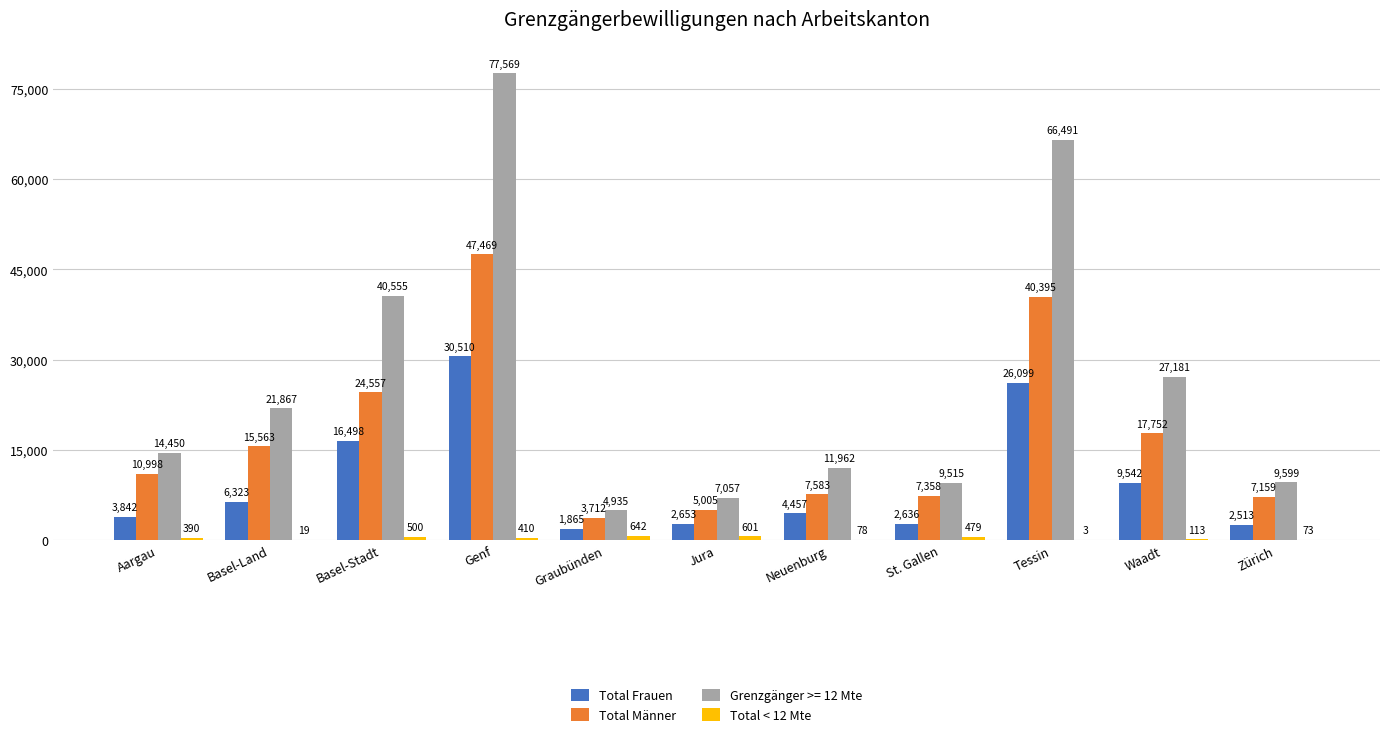

What is the approximate value of Total Männer at Waadt, to the nearest 10?

17750